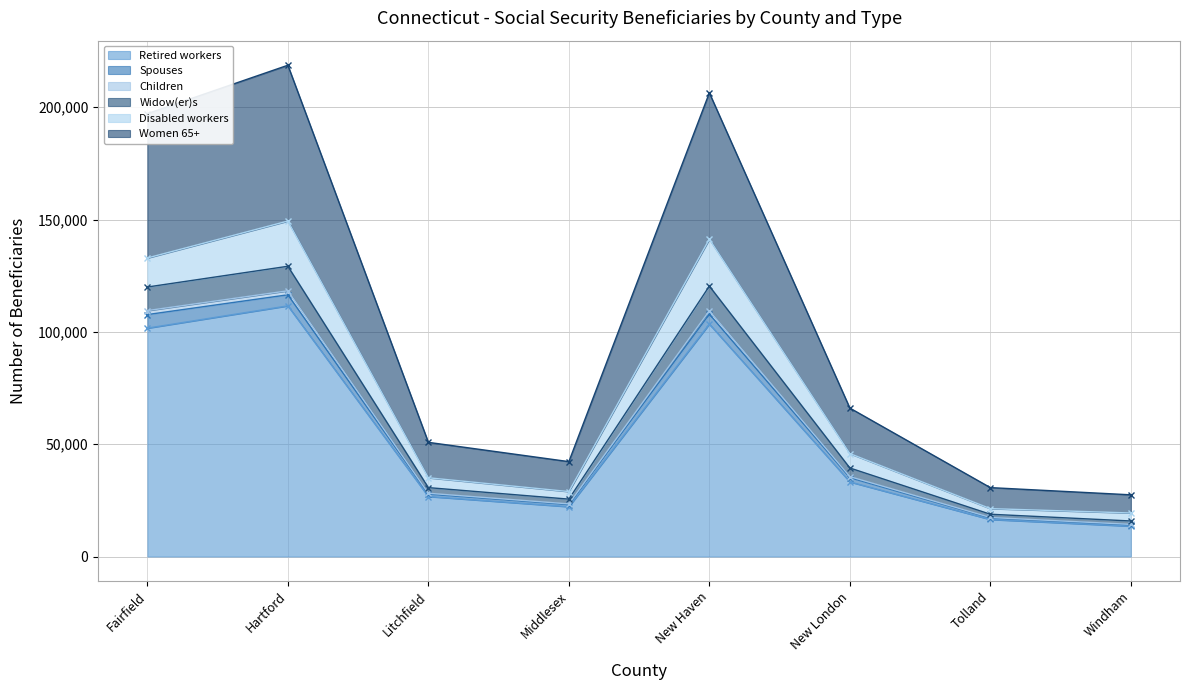

What is the lowest value of the Retired workers series?

13520